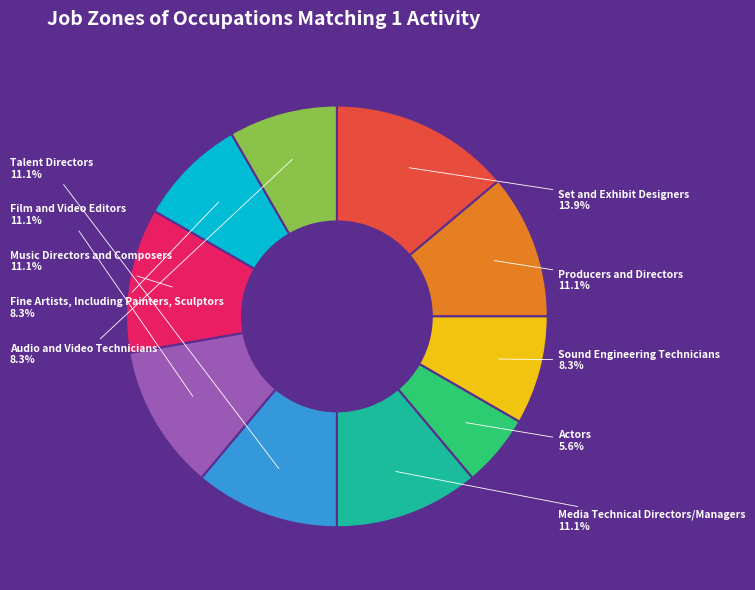

Does any single category account for the majority?

No